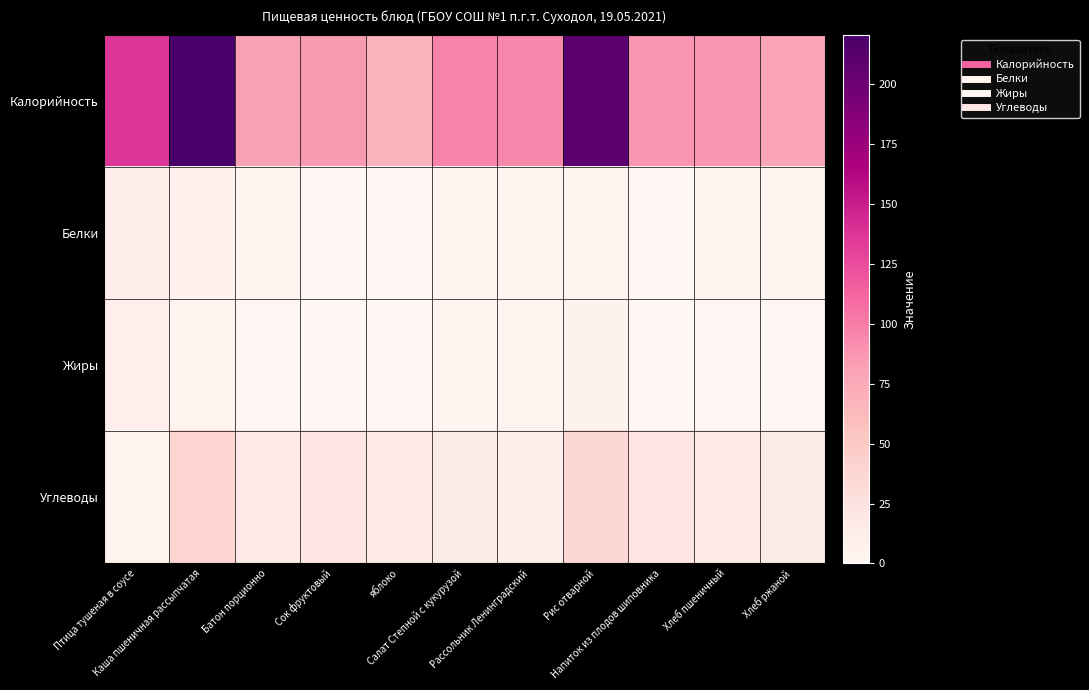

Which series has the largest range (max minus min)?

Калорийность